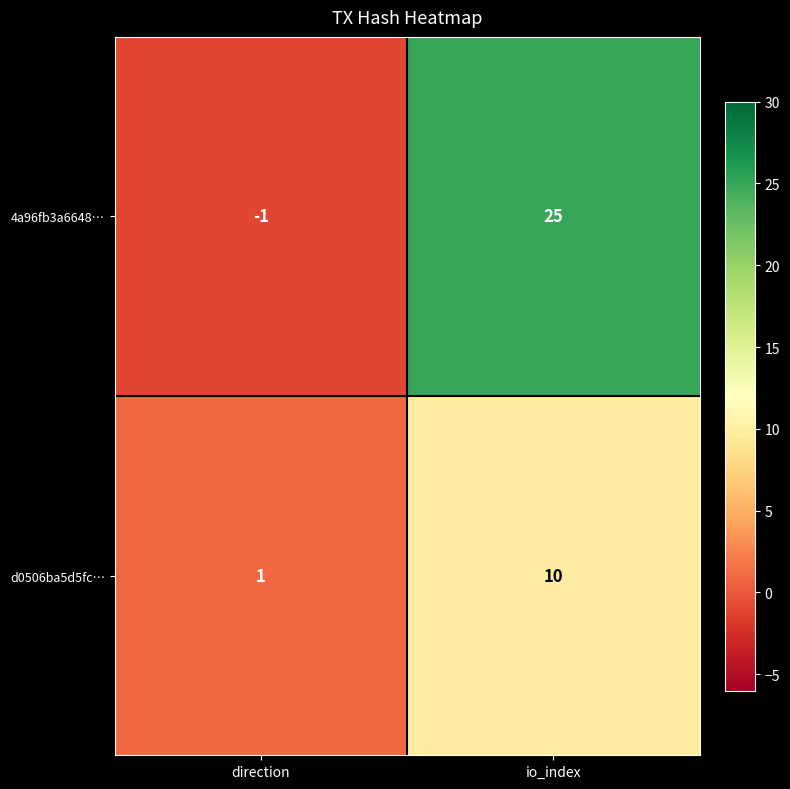

At which category does the chart reach its minimum across all series?

direction